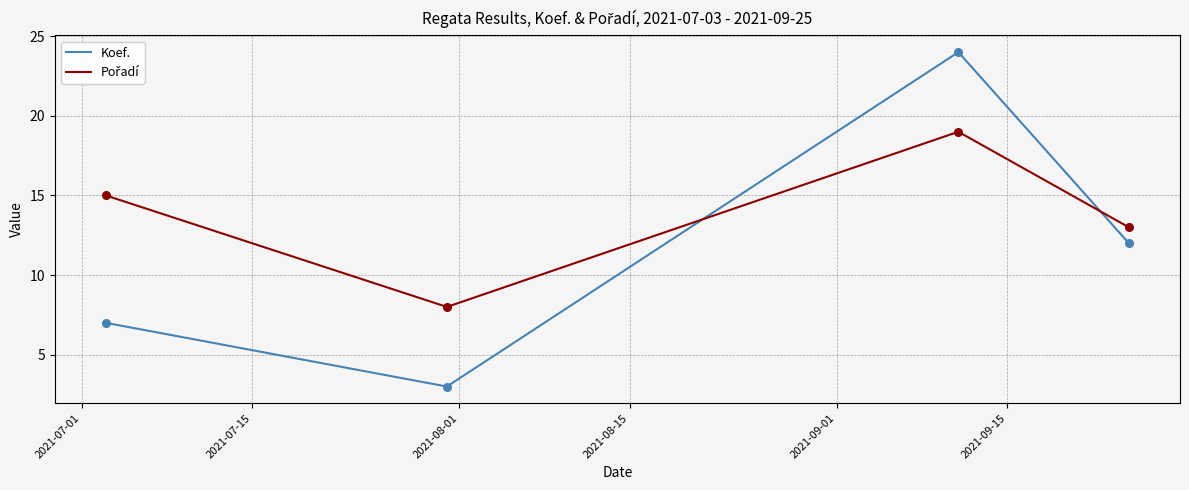

Which series has the widest spread of values?

Koef.